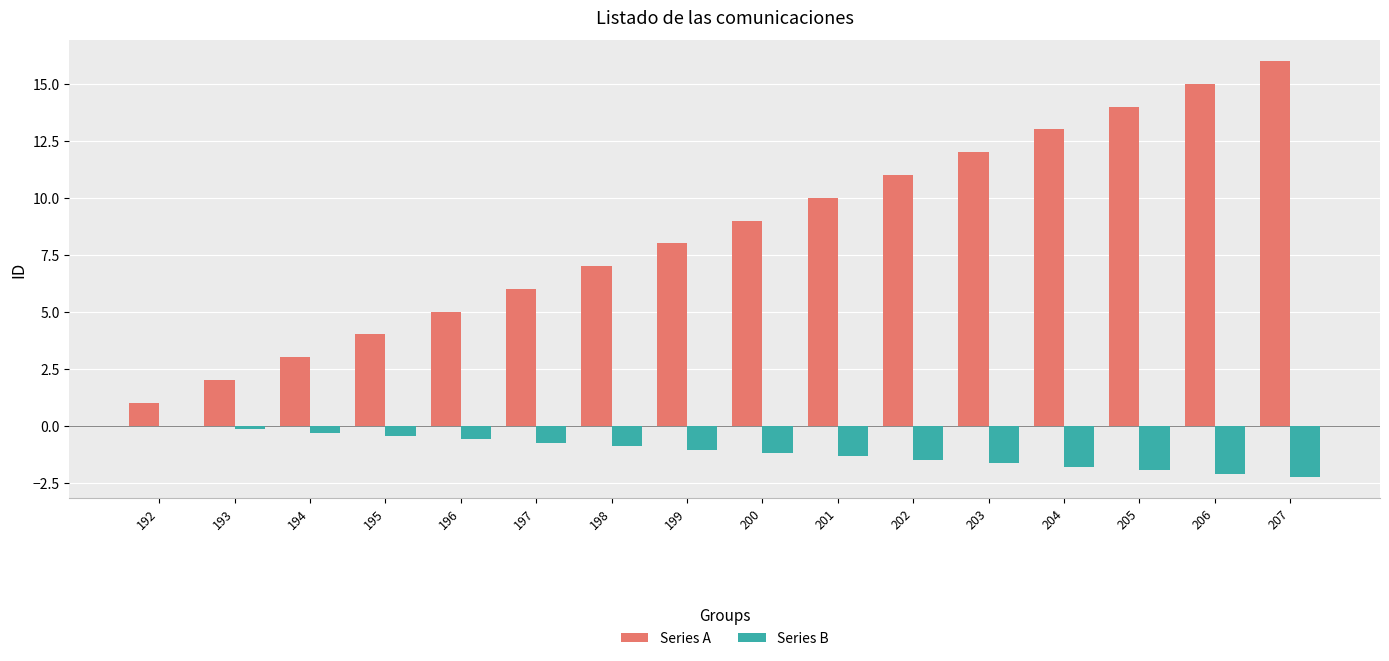

Is it true that Series B equals -1.2 at 192?

False